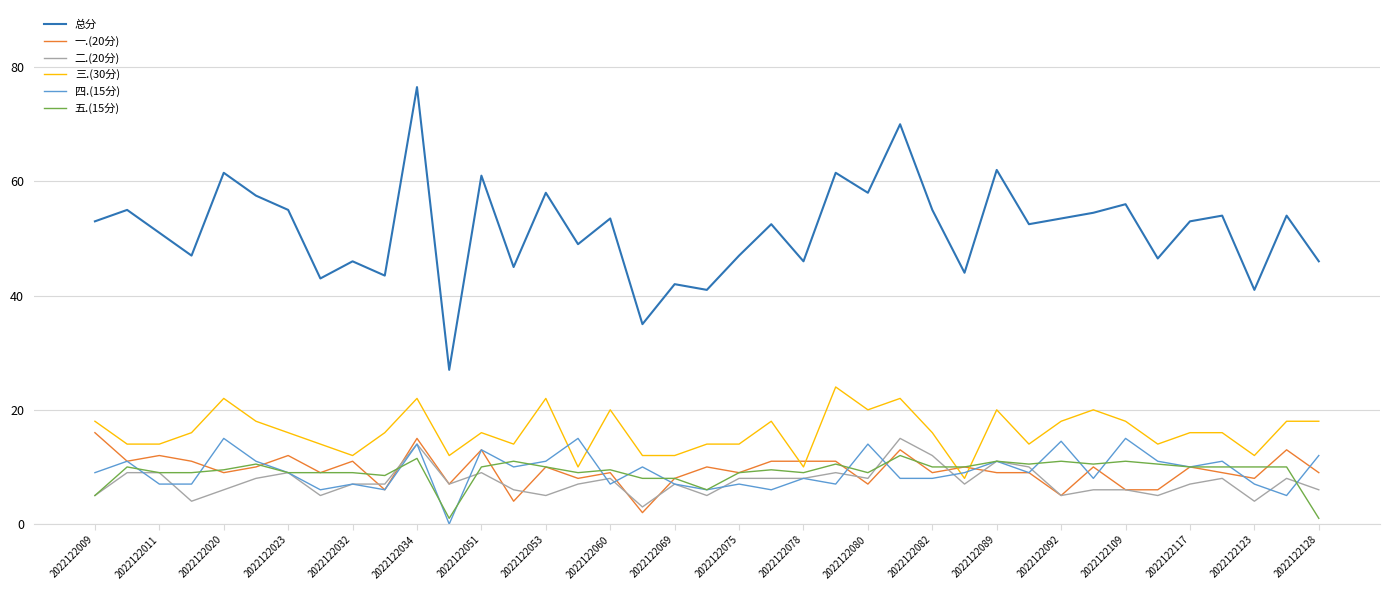

What is the maximum value for 五.(15分)?

12.0